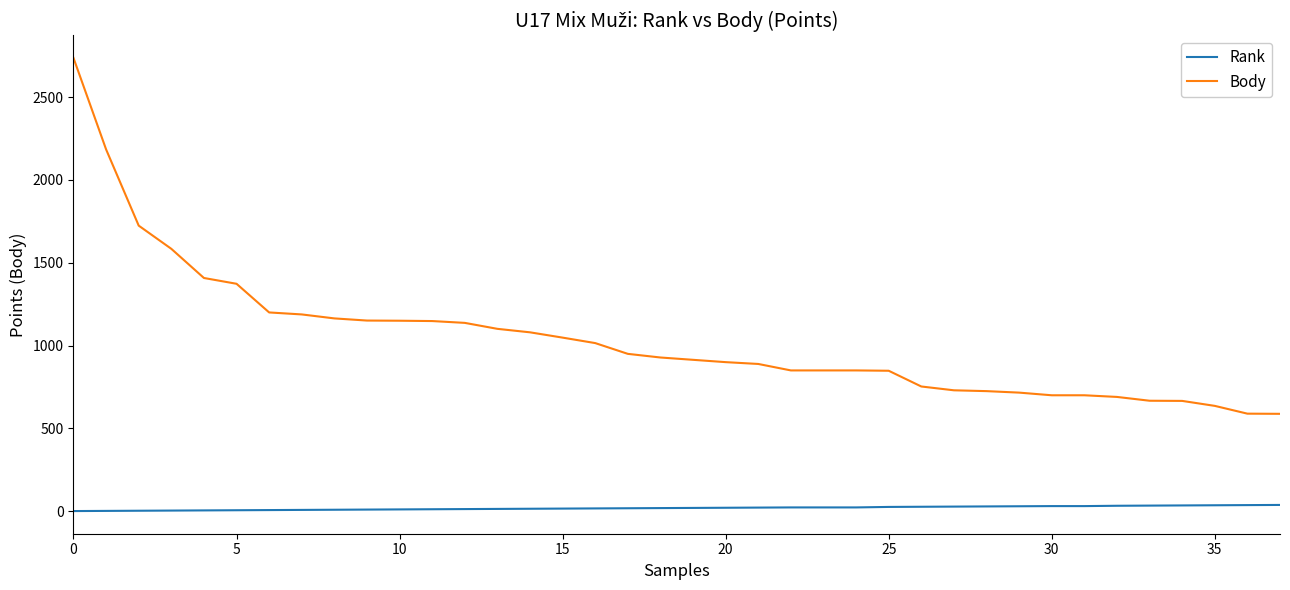

What is the difference between the second highest and second lowest values in the Rank series?

35